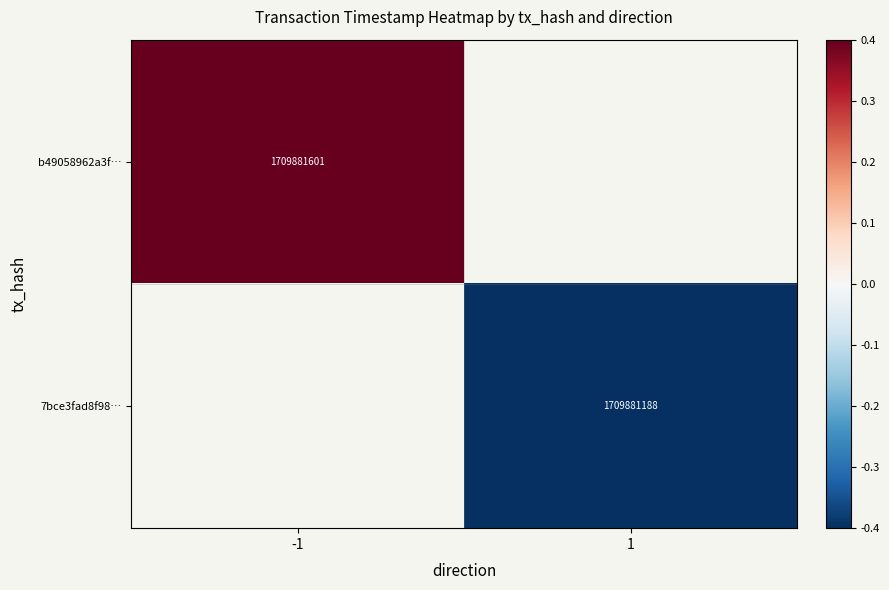

Is it true that 7bce3fad8f98… equals 656391952.1 at 1?

False